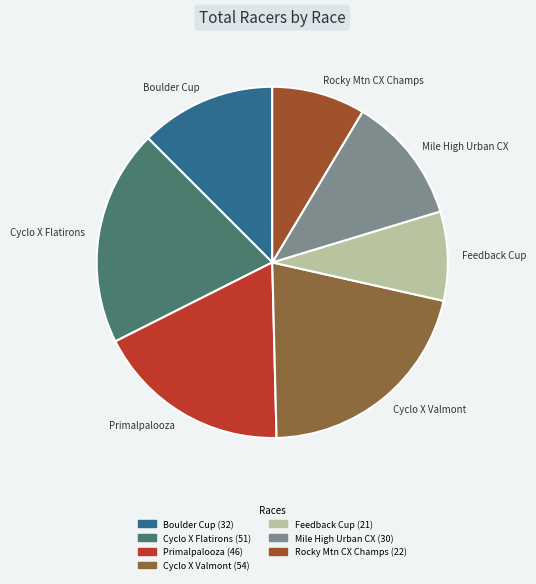

Is the sum of Mile High Urban CX and Cyclo X Valmont greater than half?

No